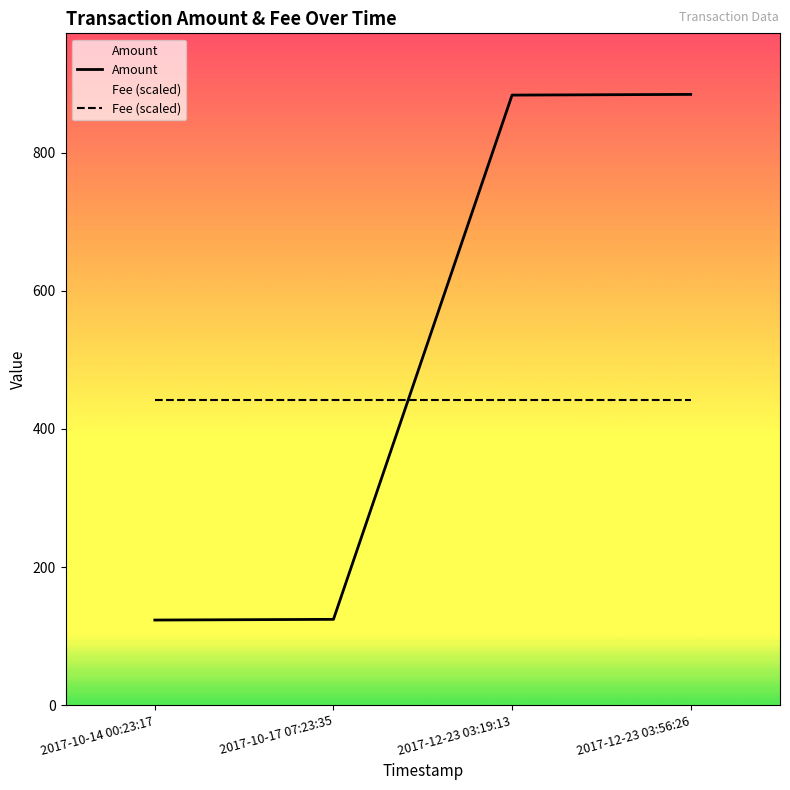

Where does the Amount series first go above 883?

2017-12-23 03:19:13